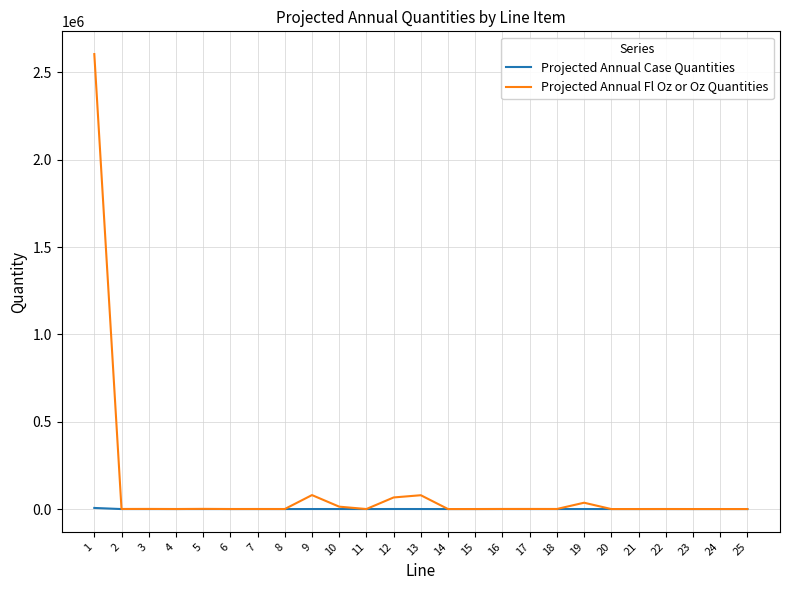

Which series has the largest range (max minus min)?

Projected Annual Fl Oz or Oz Quantities